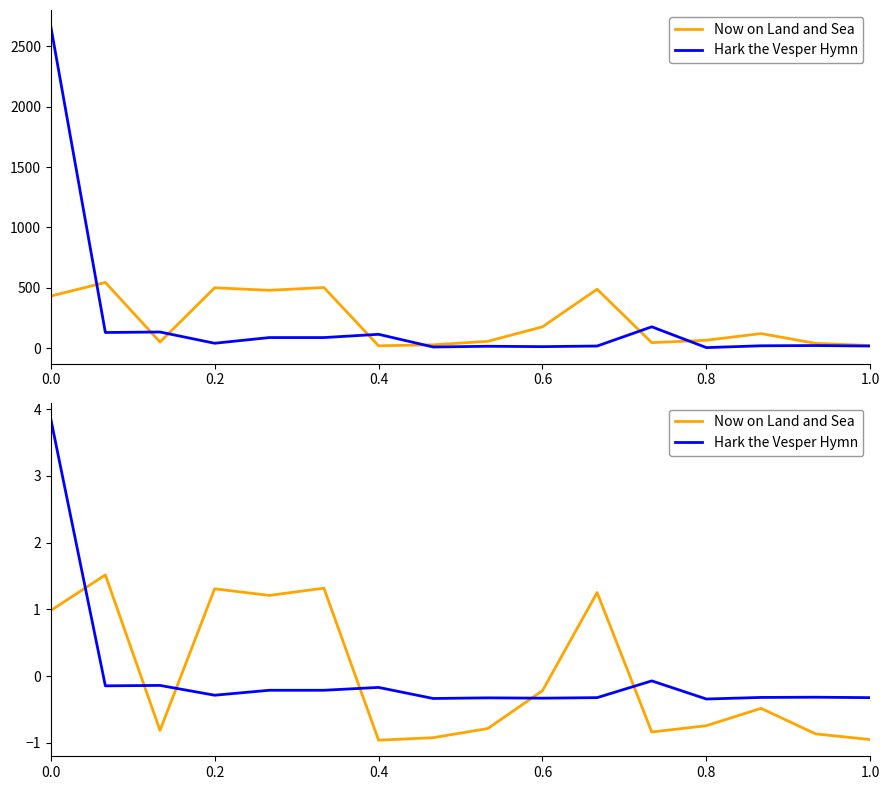

What is the value of the Now on Land and Sea point at the 12th from the left?

-0.8